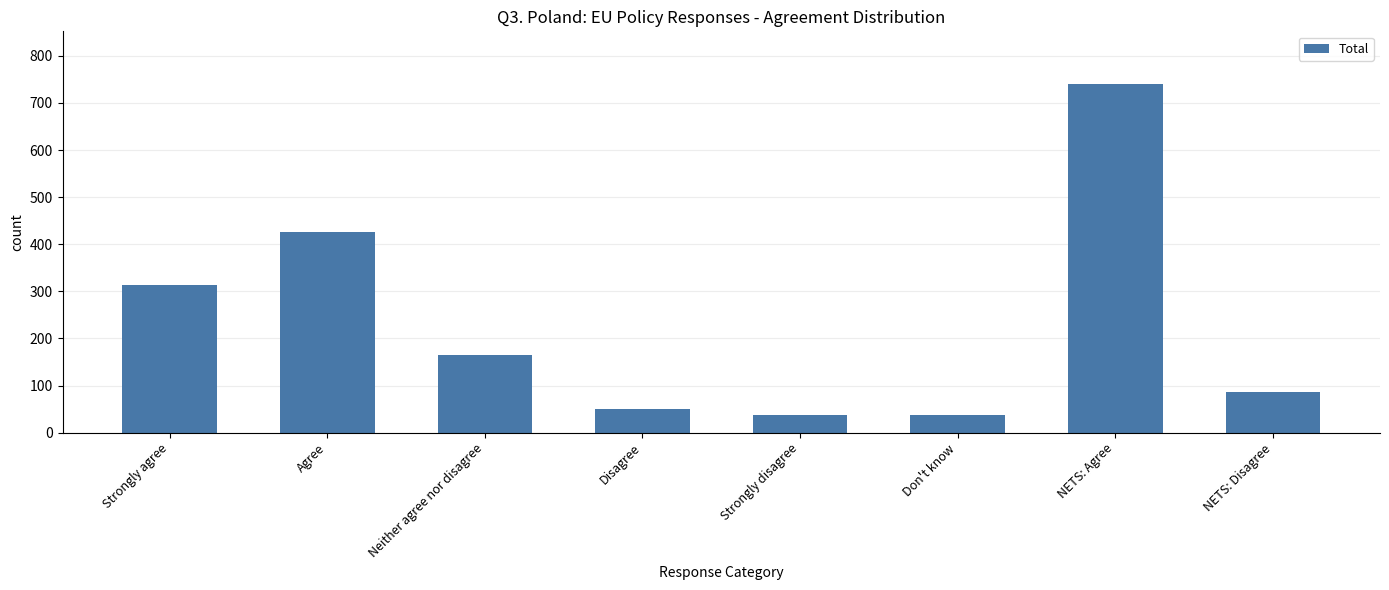

What is the minimum value shown in the chart?

37